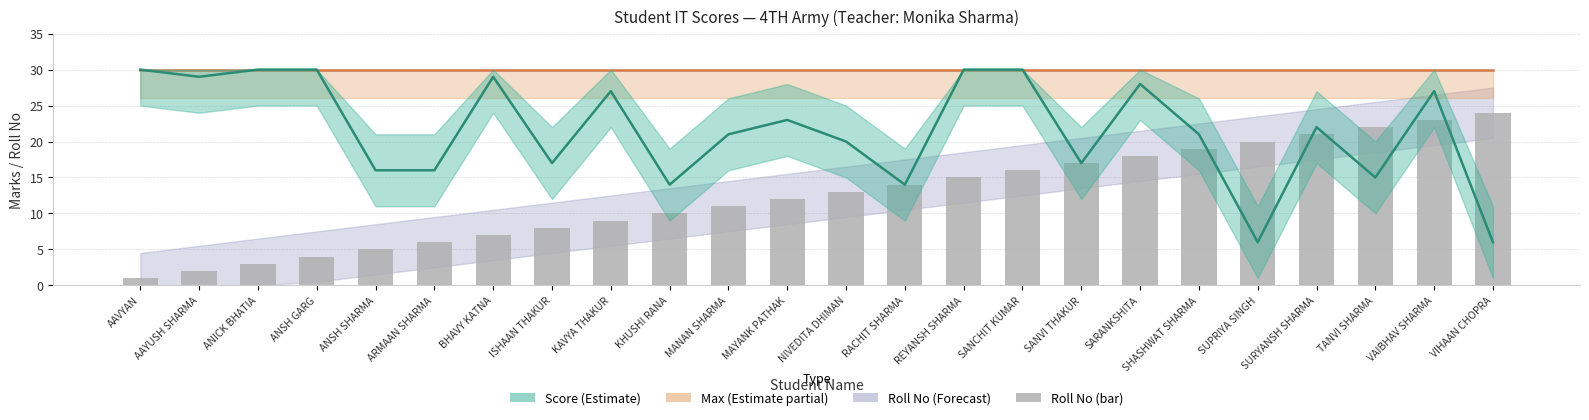

Reading left to right, list all the values displayed in this chart.

Max (Estimate partial): 30	30	30	30	30	30	30	30	30	30	30	30	30	30	30	30	30	30	30	30	30	30	30	30
Score (Estimate): 30	29	30	30	16	16	29	17	27	14	21	23	20	14	30	30	17	28	21	6	22	15	27	6
Roll No: 1	2	3	4	5	6	7	8	9	10	11	12	13	14	15	16	17	18	19	20	21	22	23	24